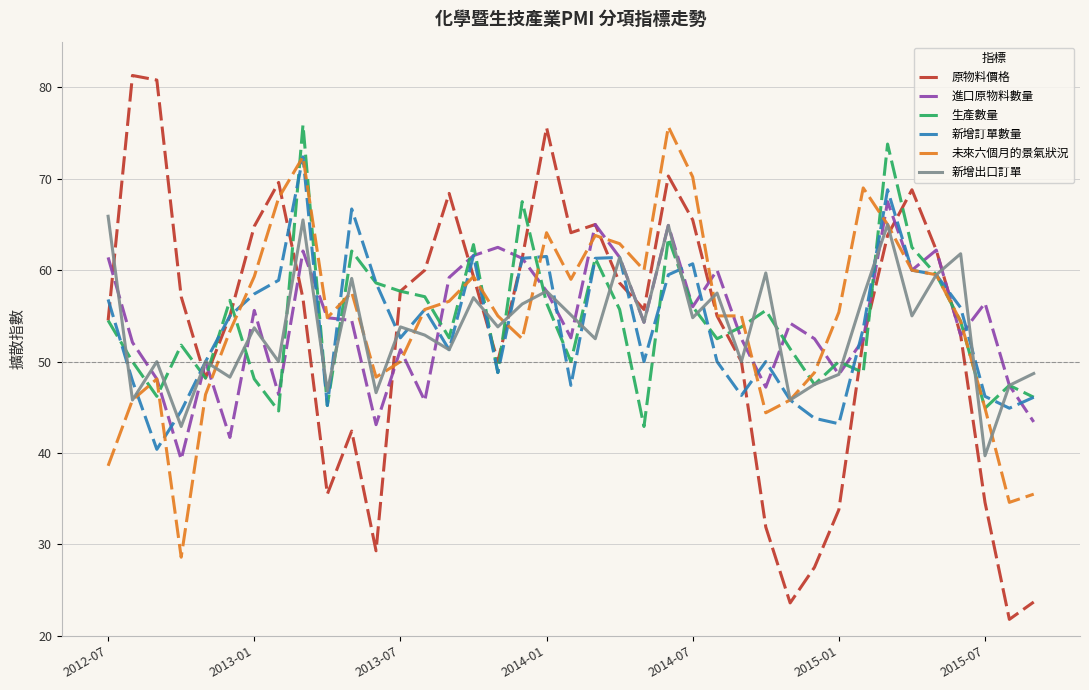

What is the greatest value displayed?

81.3